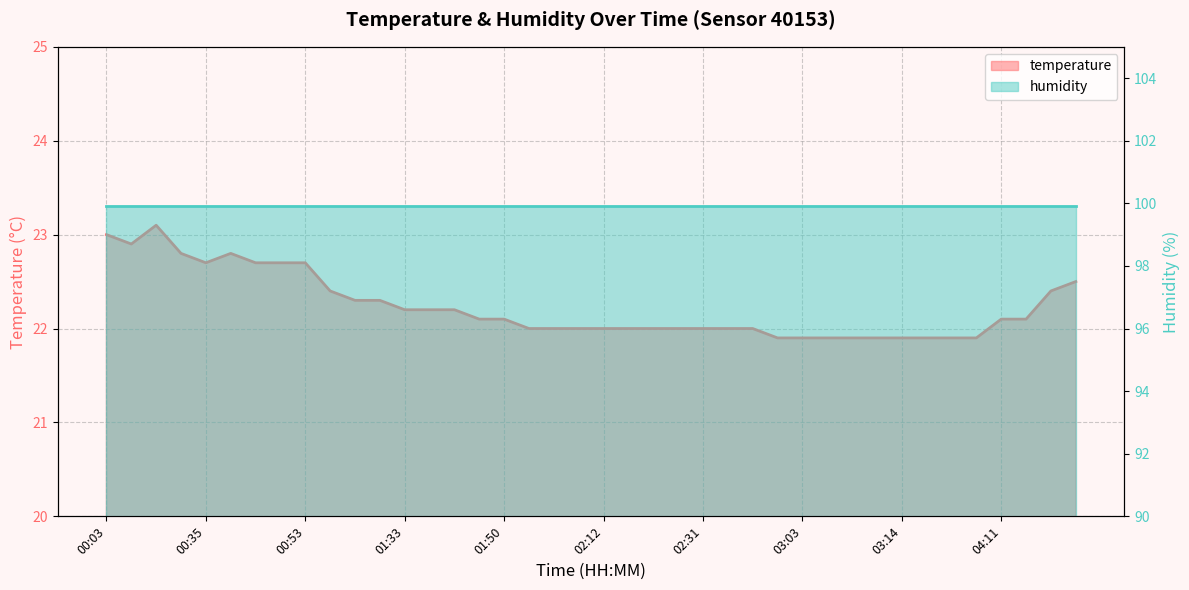

Read the value at 04:35.

22.5